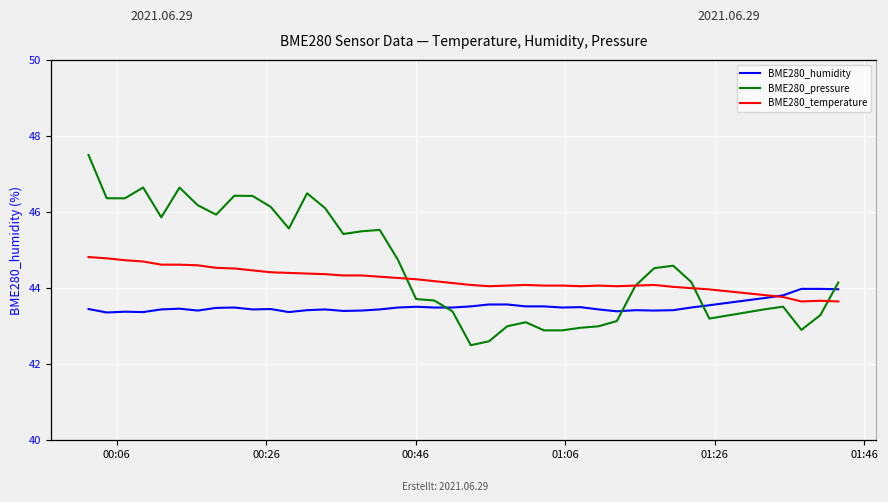

What is the difference between the maximum and minimum values in the BME280_humidity series?

0.6